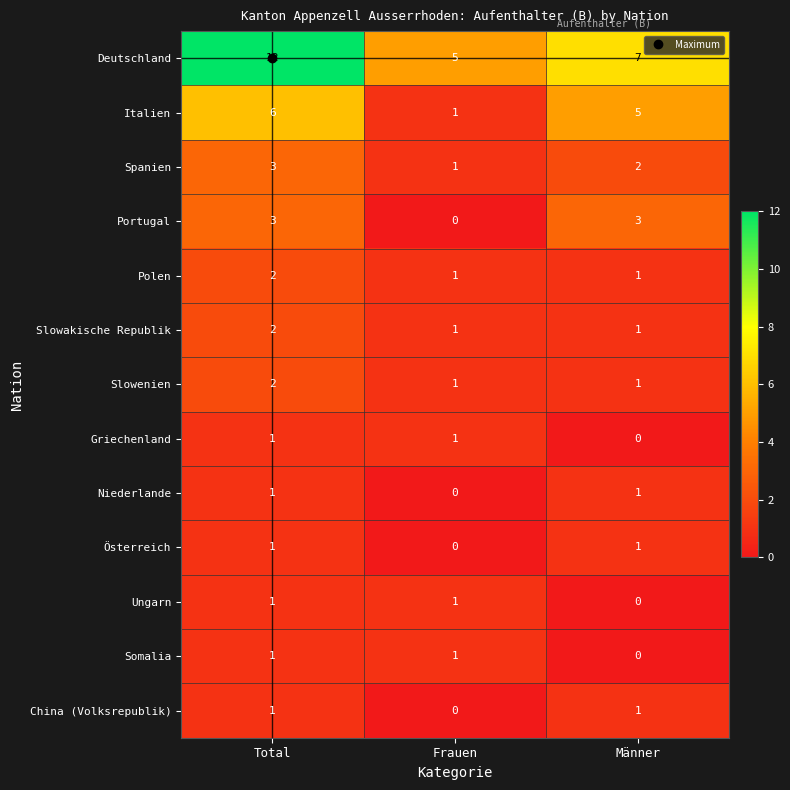

At which label is Österreich closest to 0?

Frauen